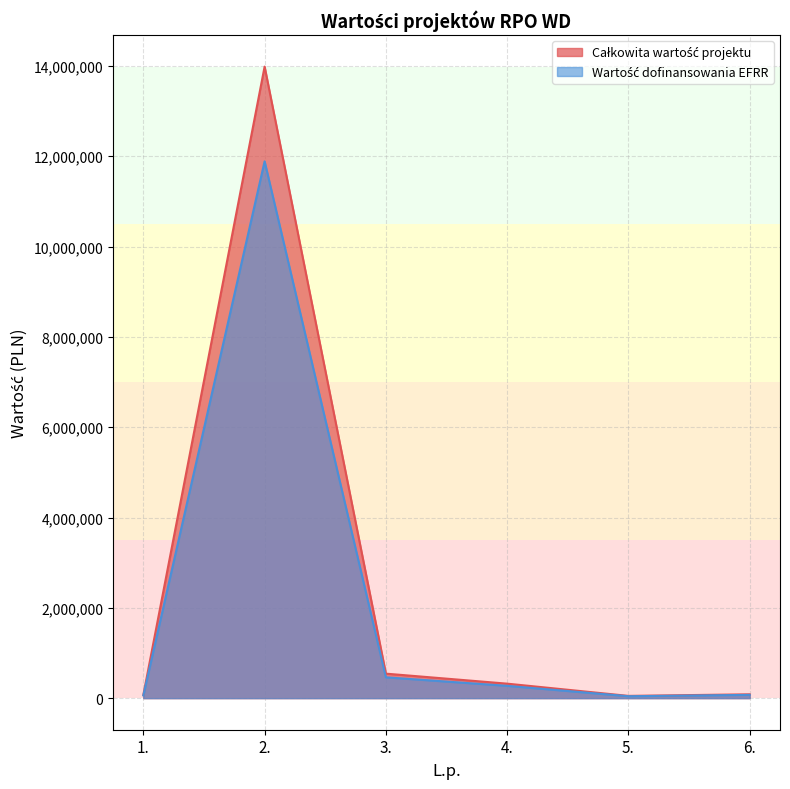

True or false: Wartość dofinansowania EFRR and Całkowita wartość projektu cross at least once.

False